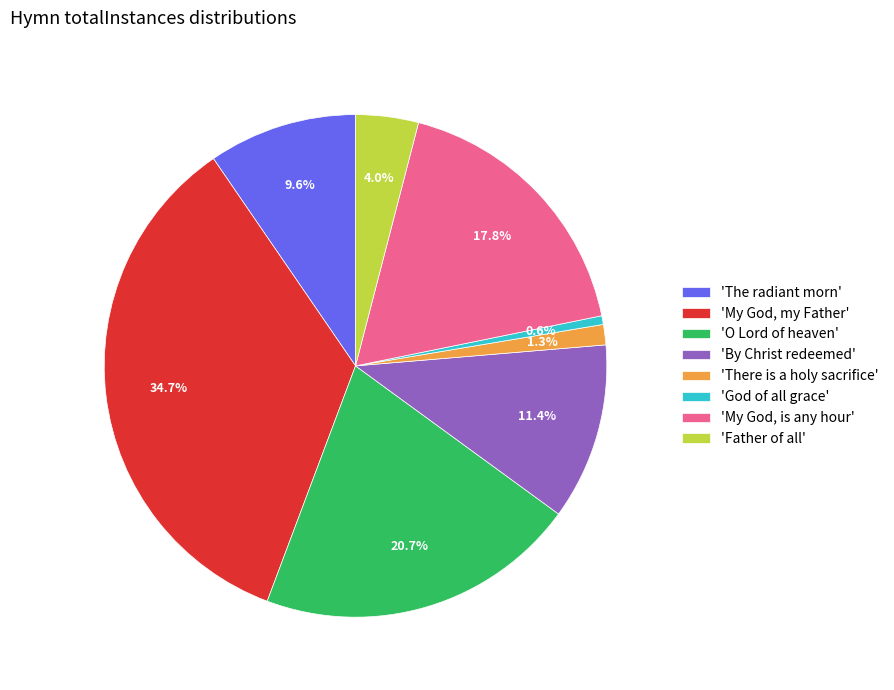

To the nearest percent, what is the difference between the largest and smallest slice percentages?

34%